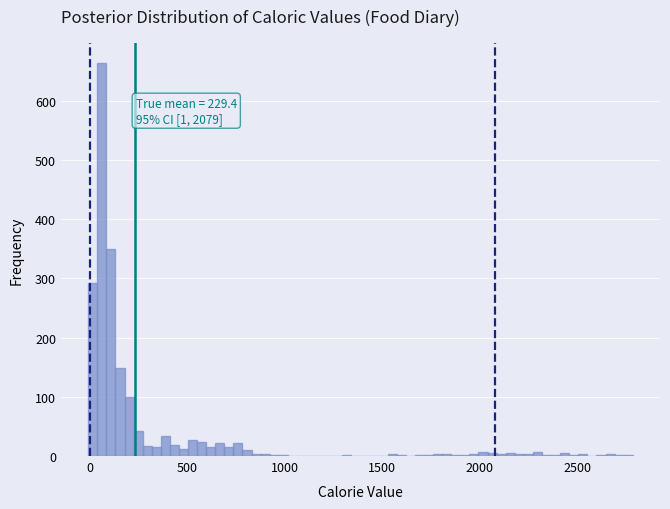

Read against the x-axis, roughly where is the centre of the tallest bar?

50